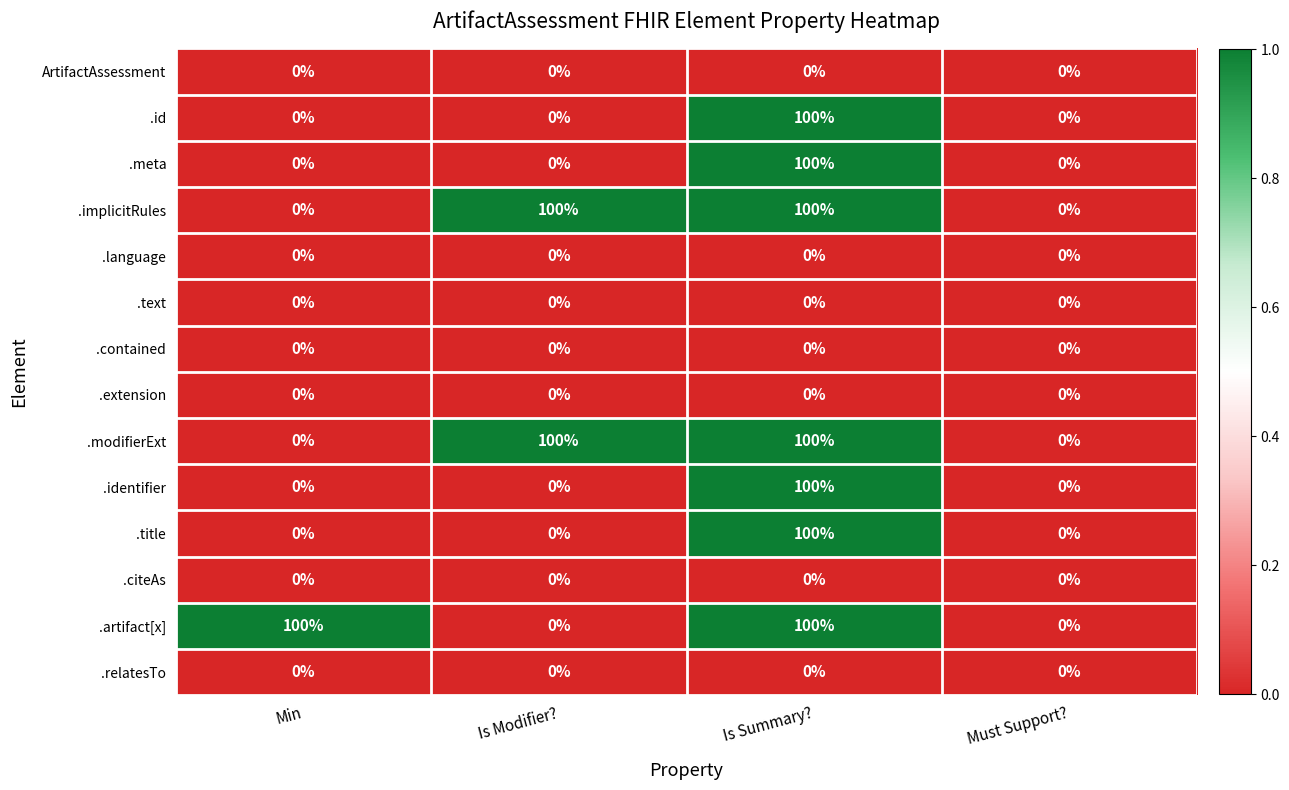

The value of .relatesTo at Is Modifier? is 0. True or false?

True